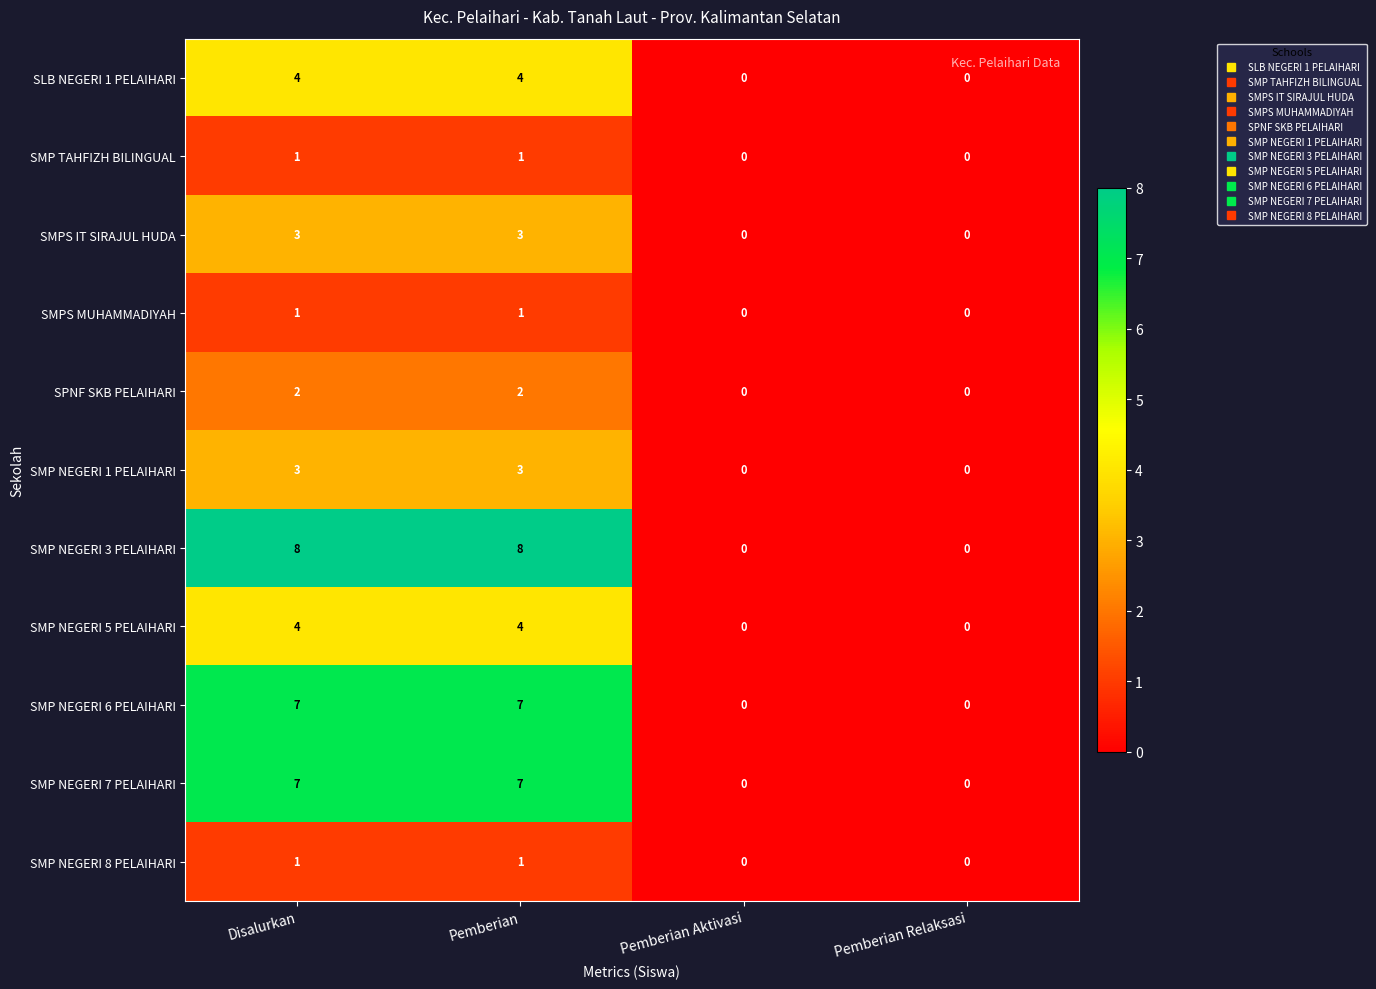

The SMP NEGERI 8 PELAIHARI series shows 1 at Disalurkan. True or false?

True